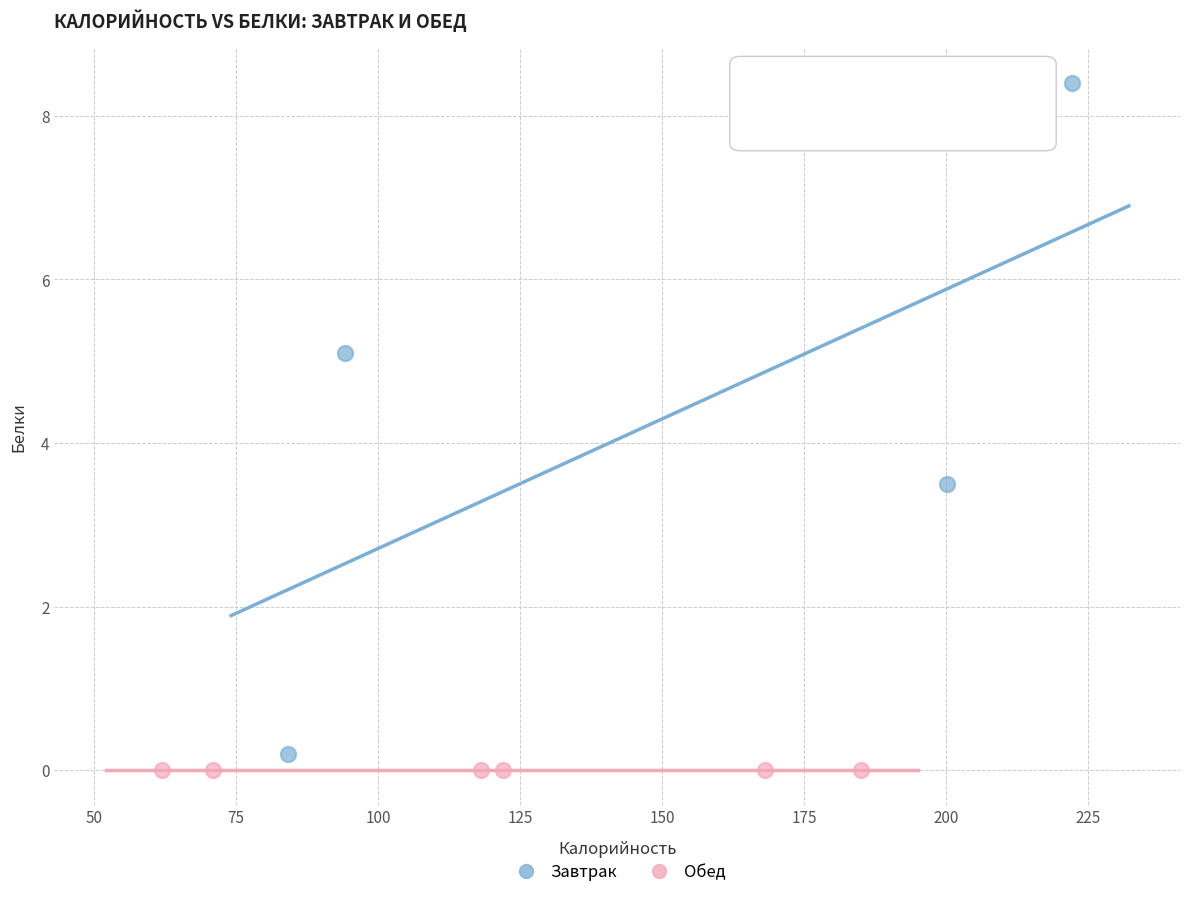

Which series reaches the maximum Y coordinate?

Завтрак